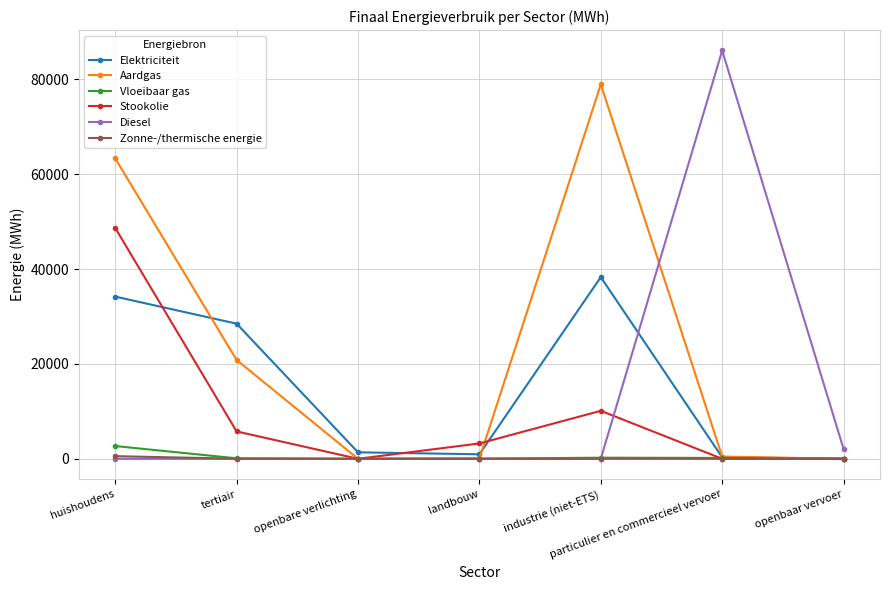

What is the difference between the maximum and second lowest values in the Zonne-/thermische energie series?

553.5